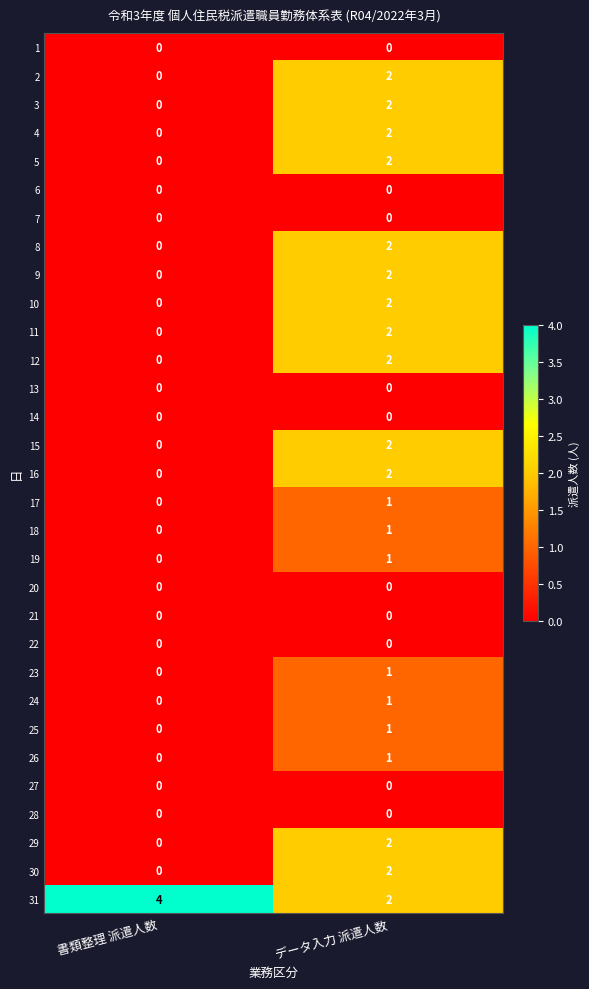

How many series are shown in this chart?

31